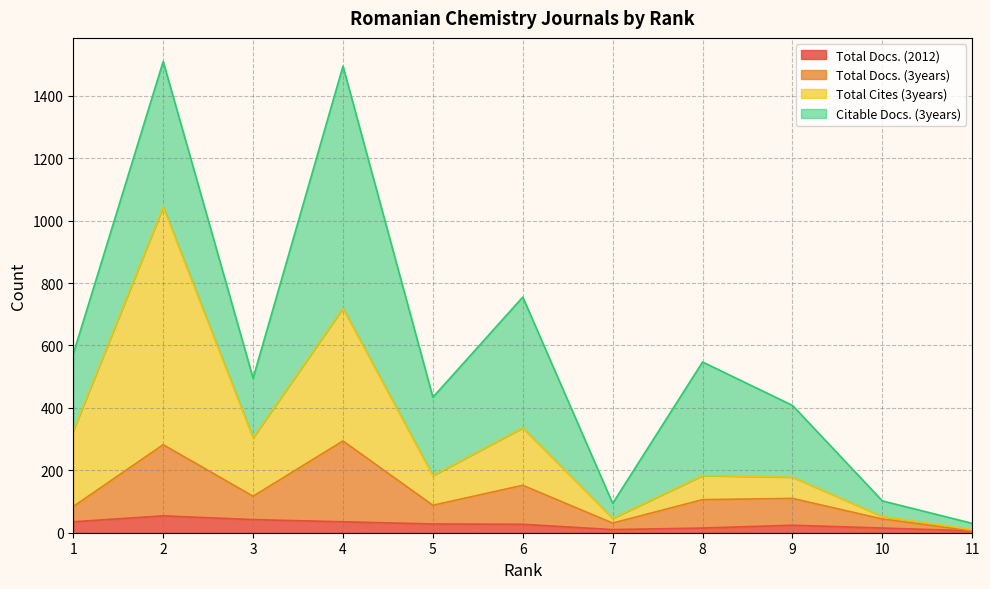

True or false: Total Docs. (2012) and Total Cites (3years) cross at least once.

False